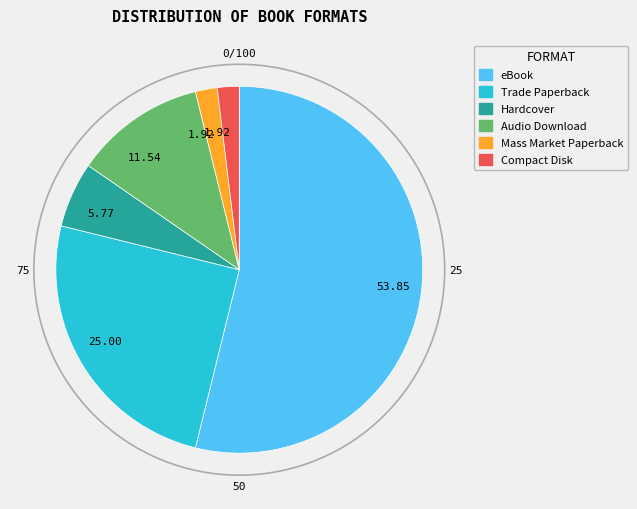

Is there any slice that represents more than half of the pie?

Yes